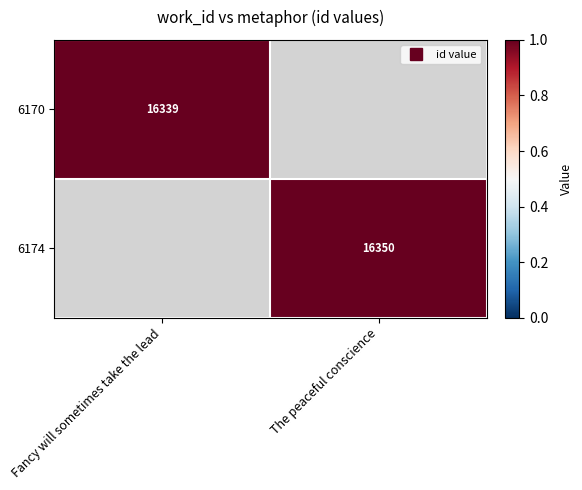

Which category has the lowest value in the 6174 series?

Fancy will sometimes take the lead